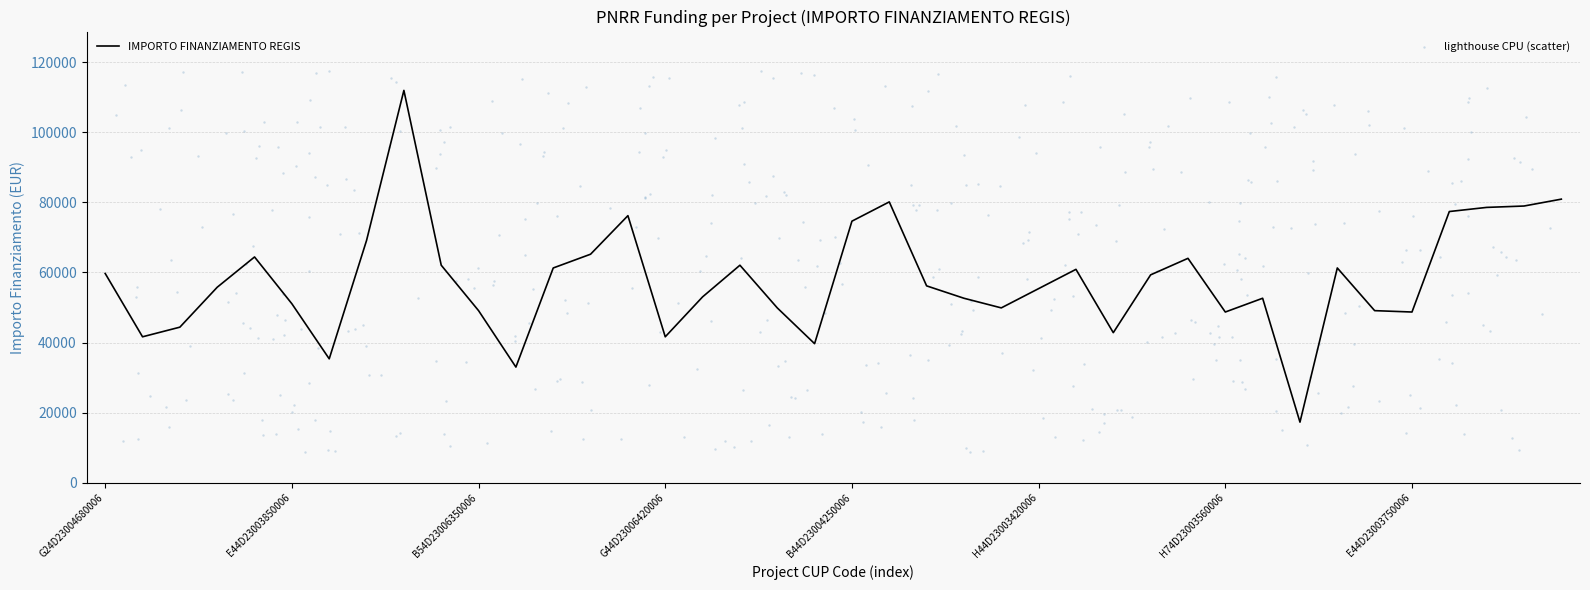

What is the change in value from B84D23006140006 to E44D23004040006?

-3142.4